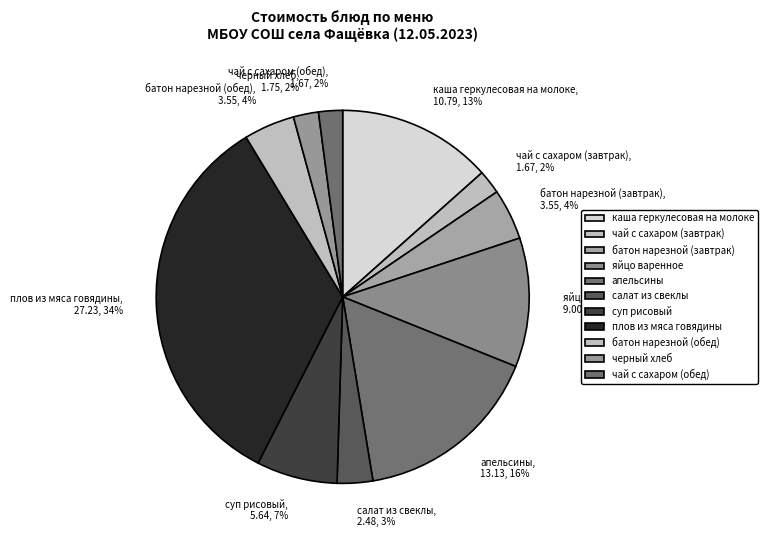

True or false: каша геркулесовая на молоке accounts for 8% of the total.

False